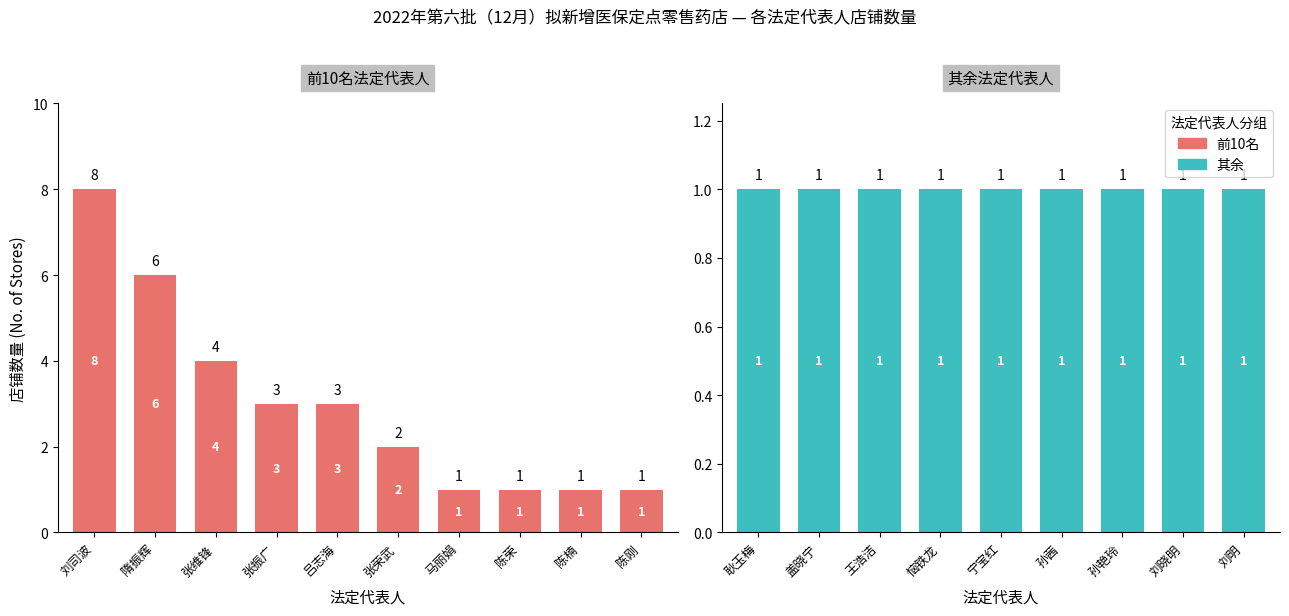

Is it true that the value at 吕志海 is 4?

False